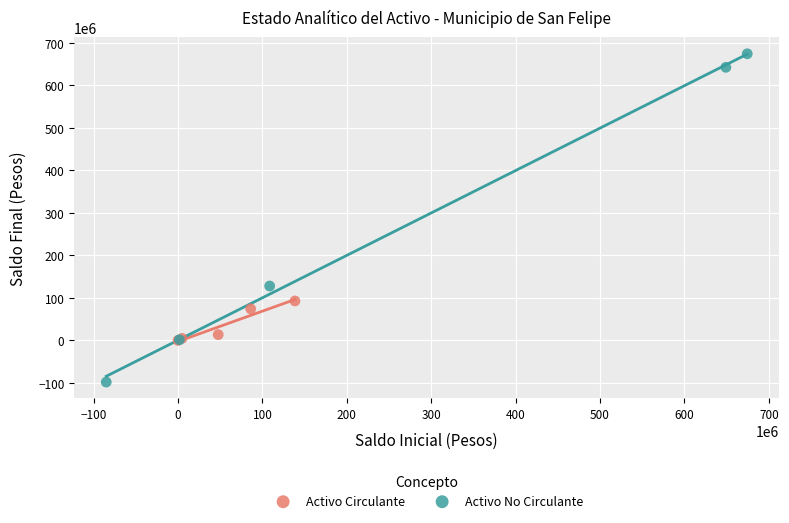

Which series reaches the minimum Y coordinate?

Activo No Circulante